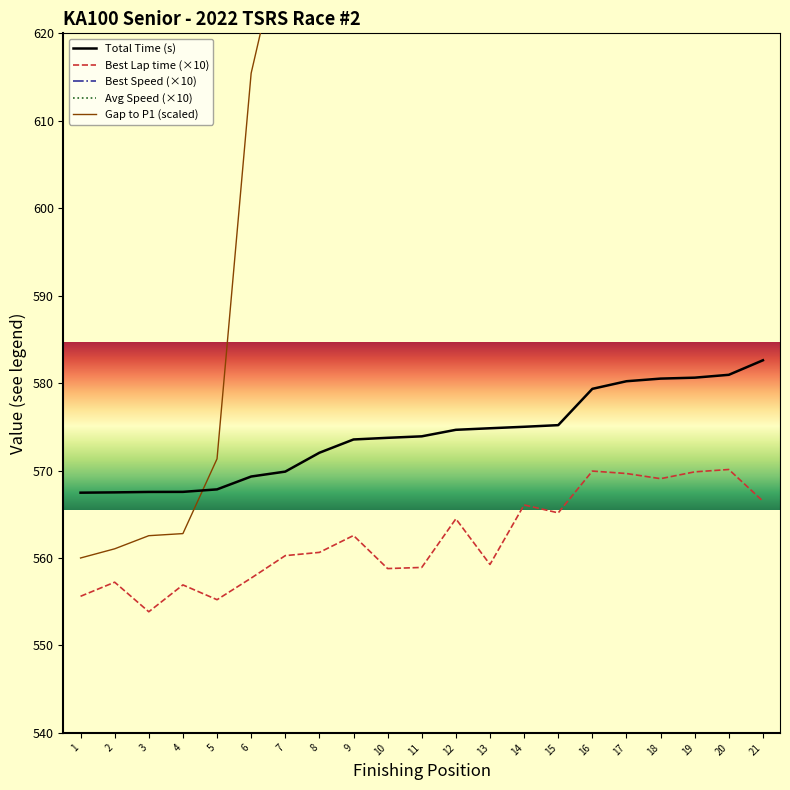

True or false: the data has more than 2 interior local peaks.

True